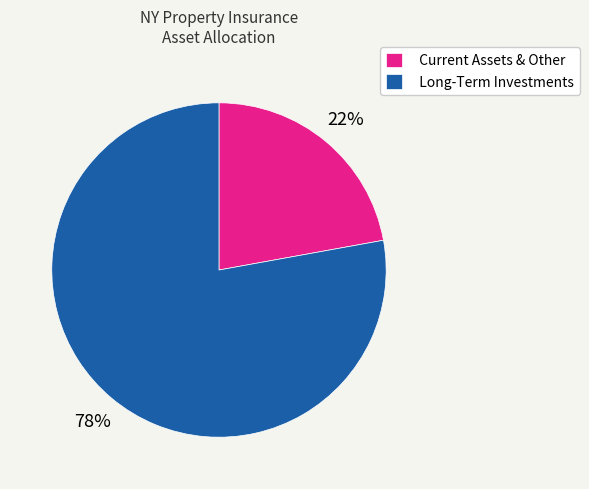

Is the sum of Long-Term Investments and Current Assets & Other greater than half?

Yes